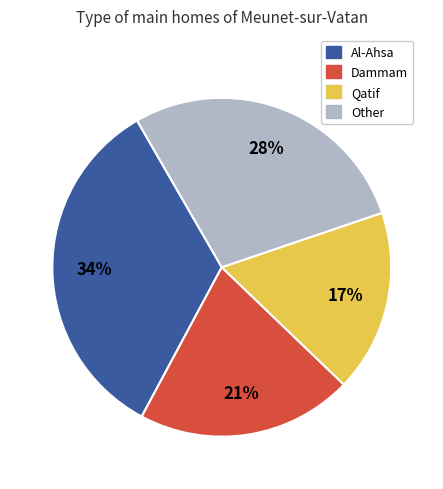

Rank the categories by value from highest to lowest.

Al-Ahsa, Other, Dammam, Qatif